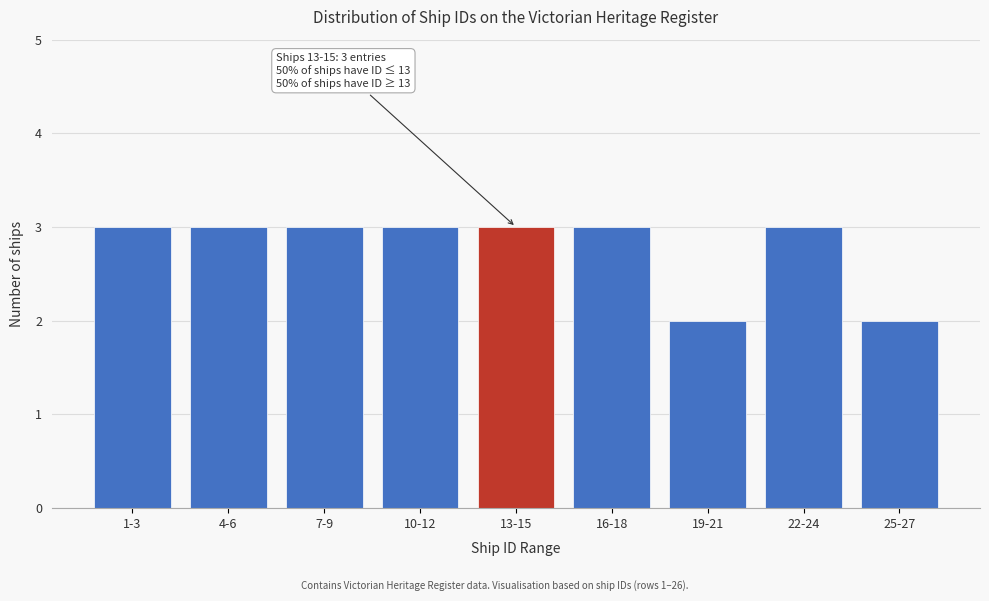

Reading right to left, what are all the values shown in this chart?

25-27=2	22-24=3	19-21=2	16-18=3	13-15=3	10-12=3	7-9=3	4-6=3	1-3=3